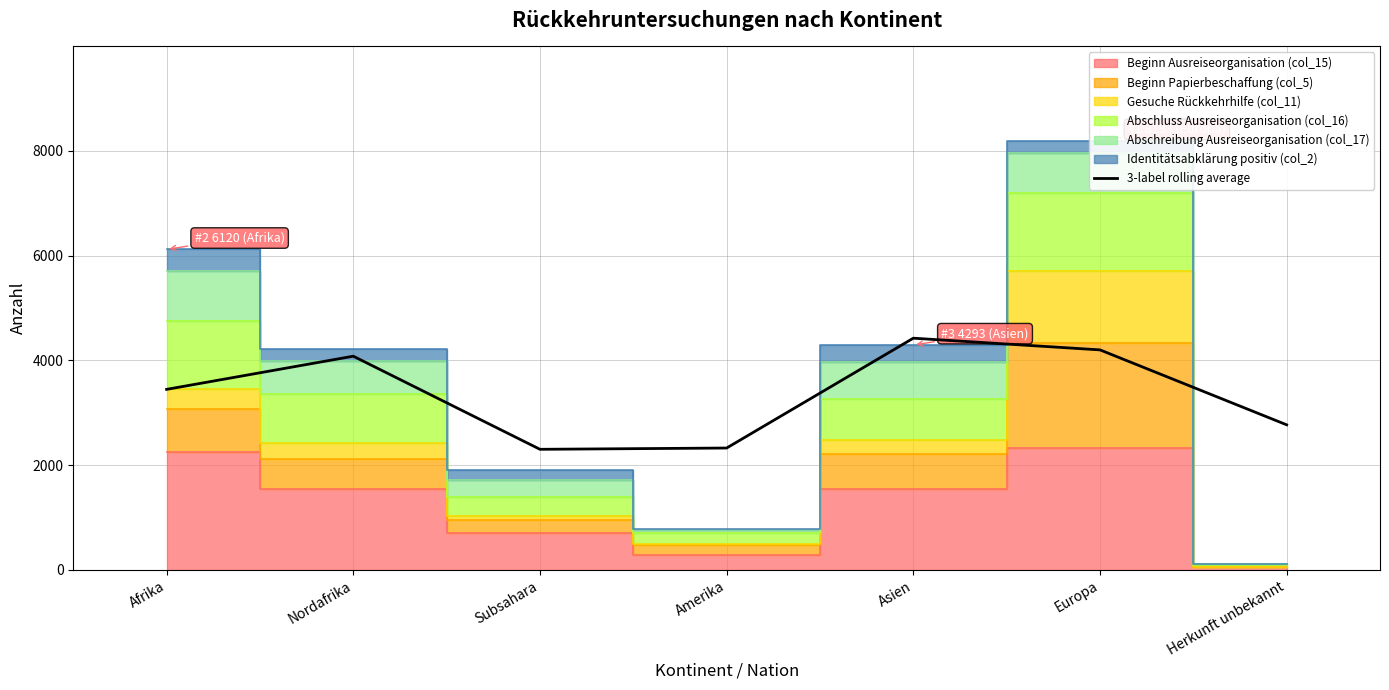

What is the average value?

3364.2